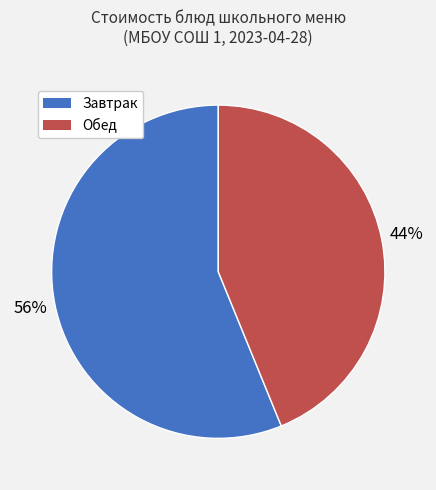

Is there any slice that represents more than half of the pie?

Yes